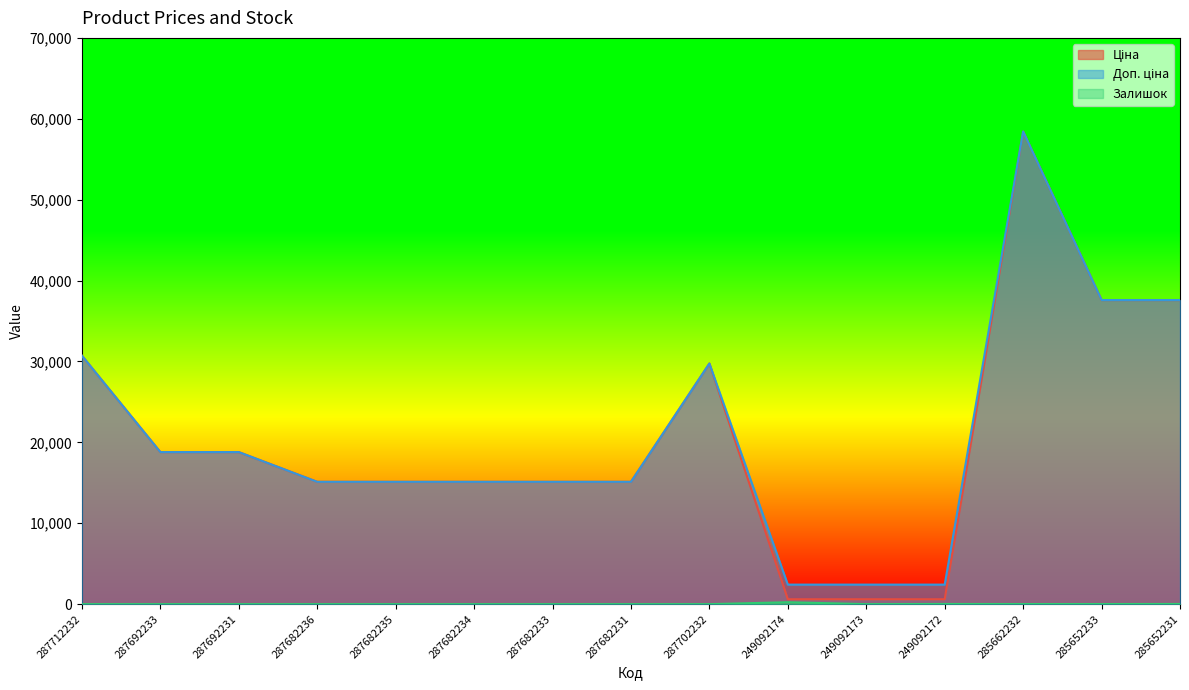

Is it true that Ціна equals 603.7 at 249092172?

True